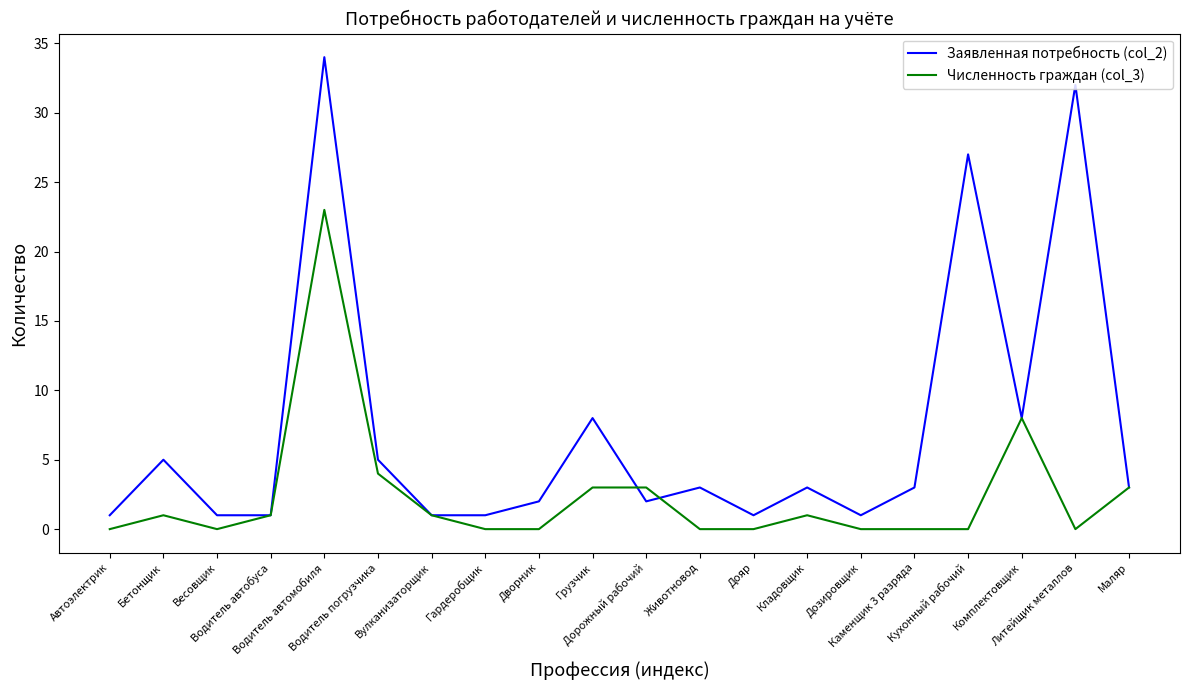

What position from the left is Гардеробщик?

8